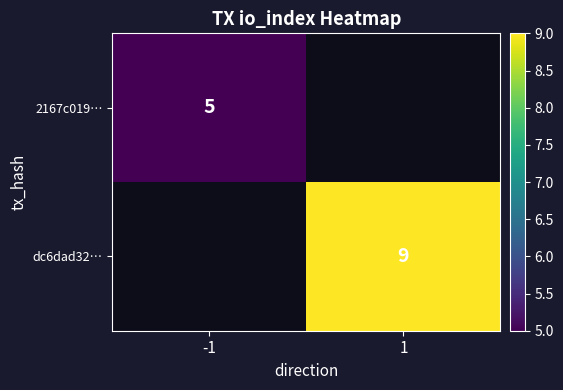

The dc6dad32… series shows 3 at 1. True or false?

False